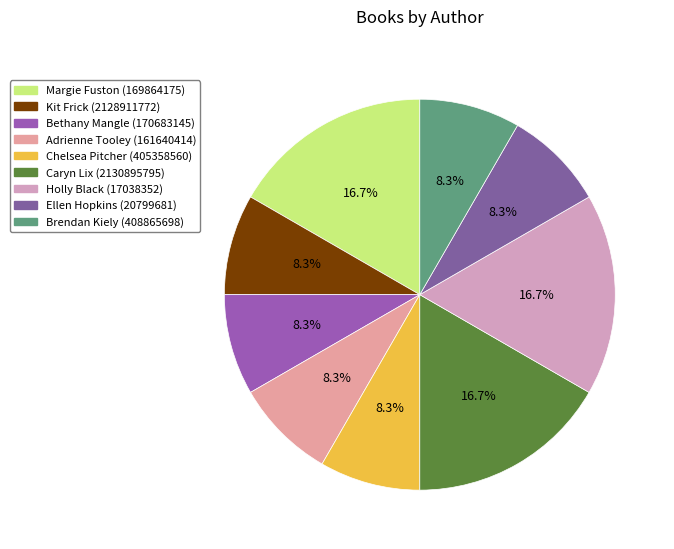

How many slices are in this pie chart?

9